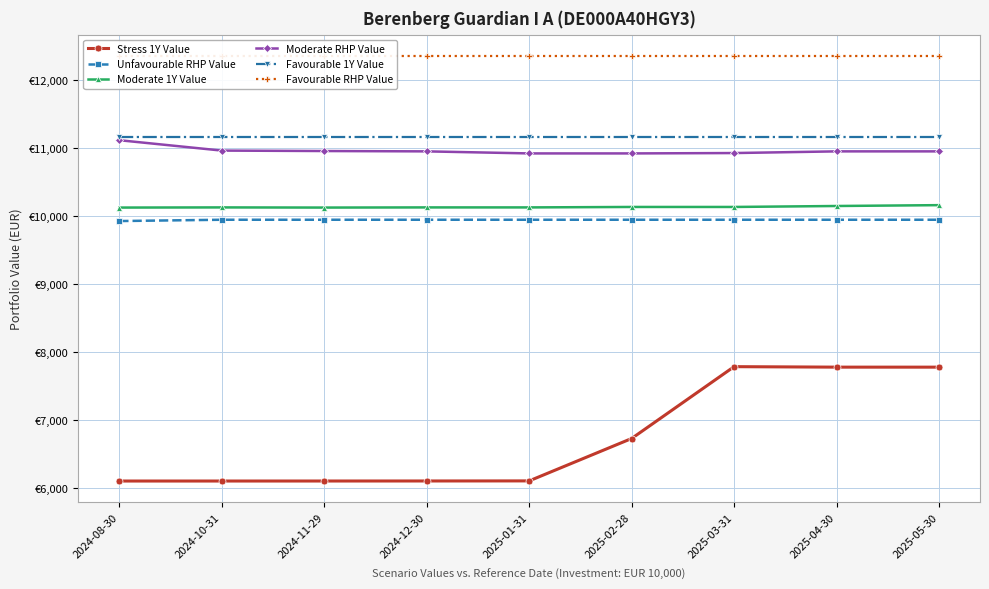

At how many categories does at least one series exceed 8069?

9